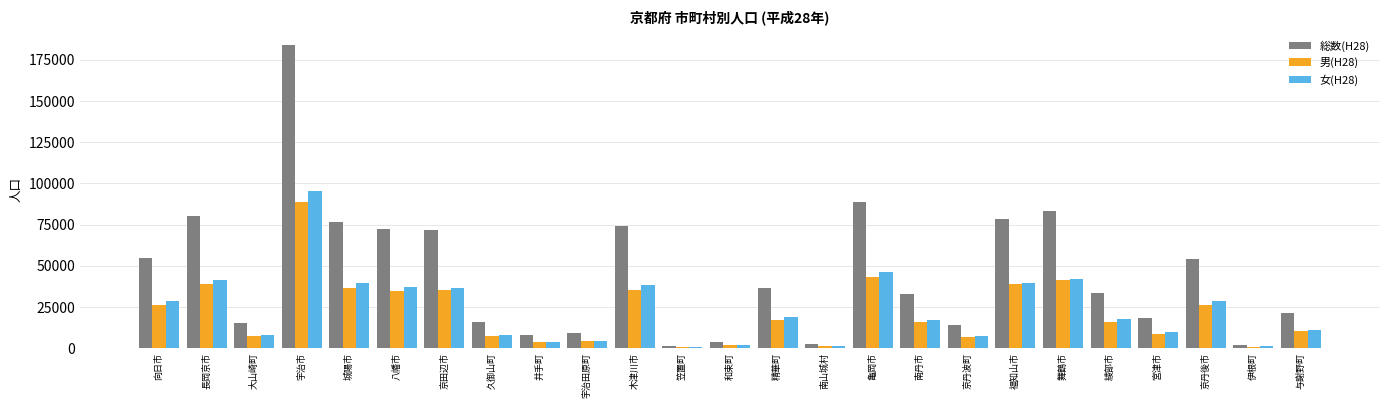

What is the sum of all 総数(H28) values?

1130996